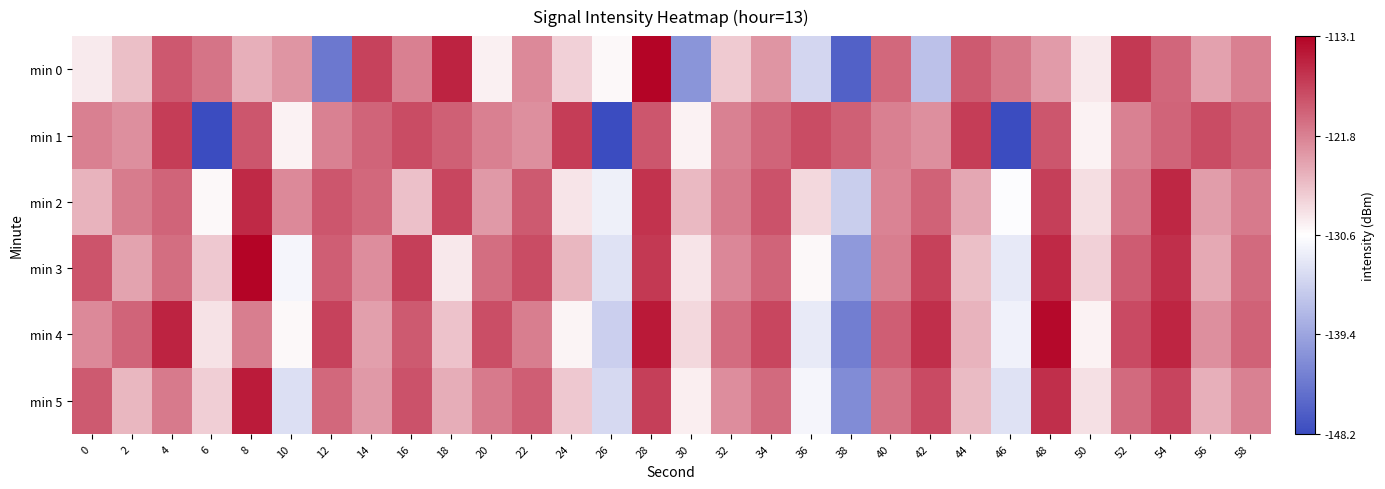

At 54, list the series in order from smallest to largest.

min 0, min 1, min 5, min 3, min 2, min 4